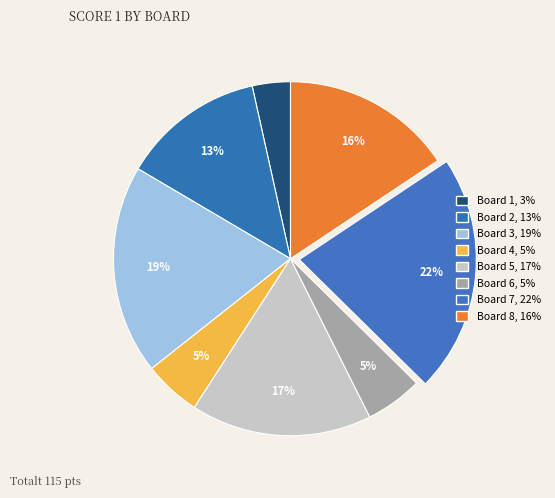

Is there a majority slice in this chart?

No